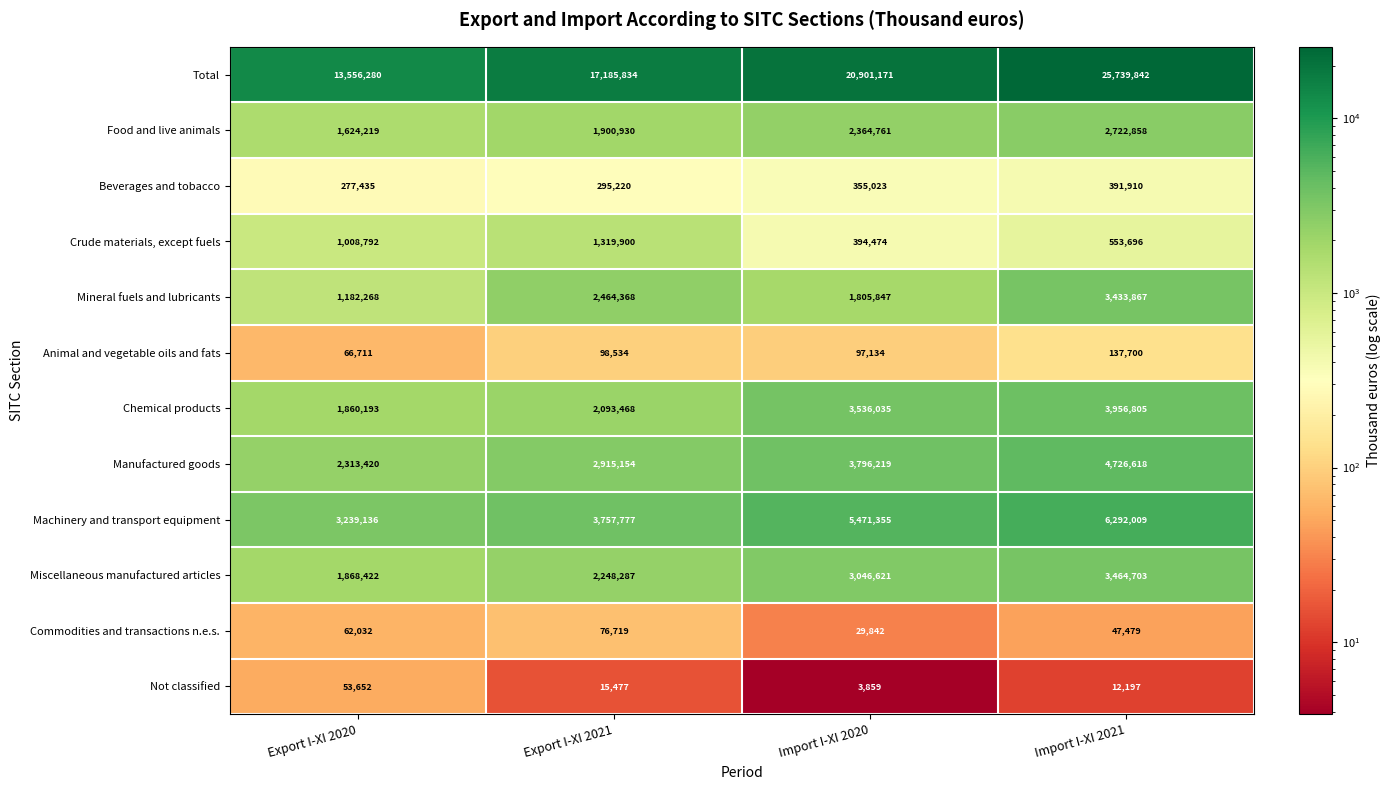

What is the maximum value shown in the chart?

25739842